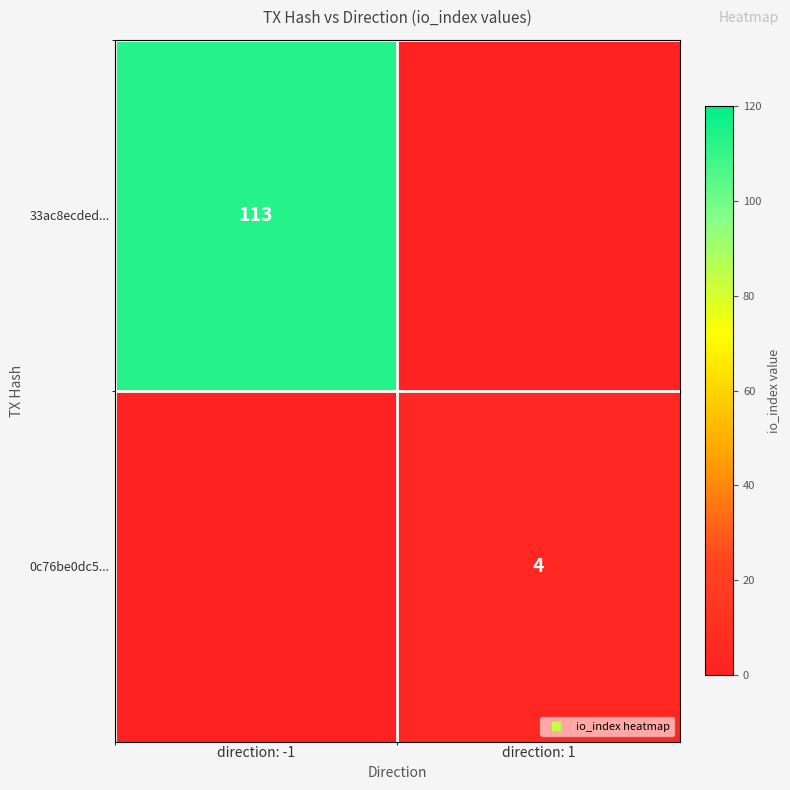

What is the sum of all 33ac8ecded... values?

113